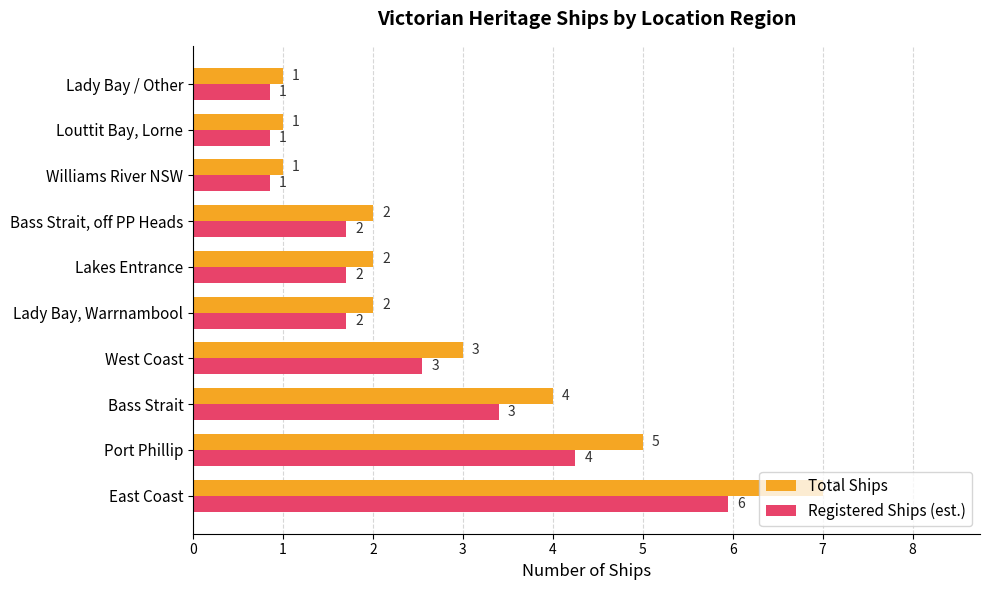

Count the Total Ships values in the range 1 to 4.

8